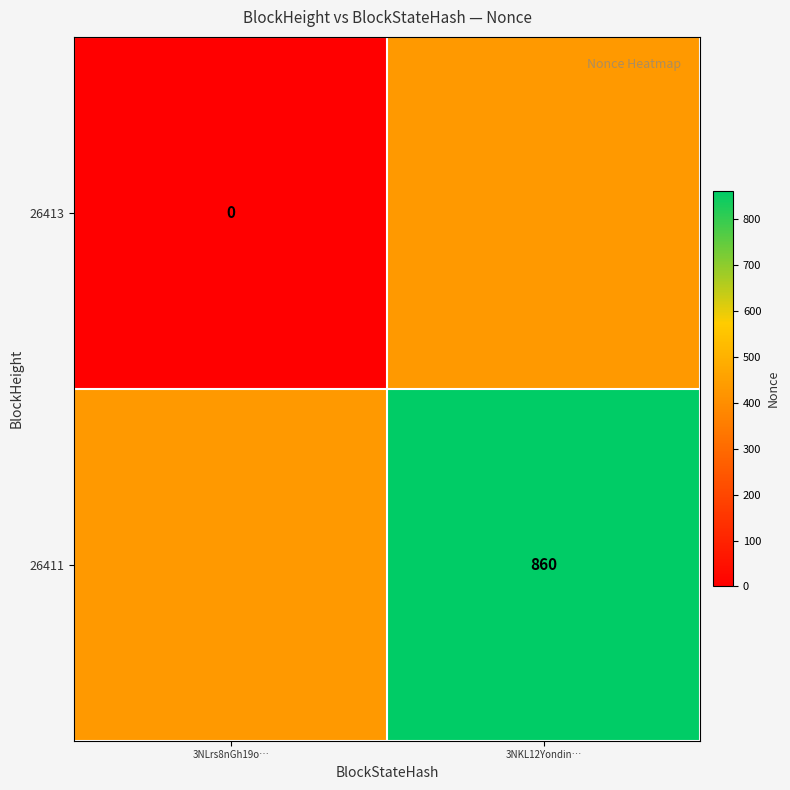

The value of 26411 at 3NKL12Yondin… is 601. True or false?

False